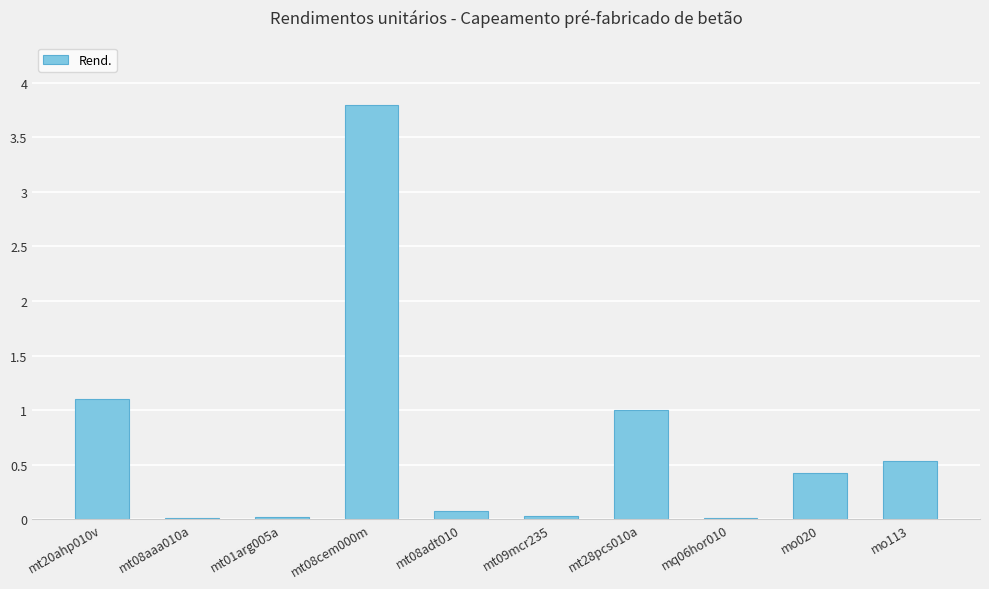

What is the sum of all values?

7.0